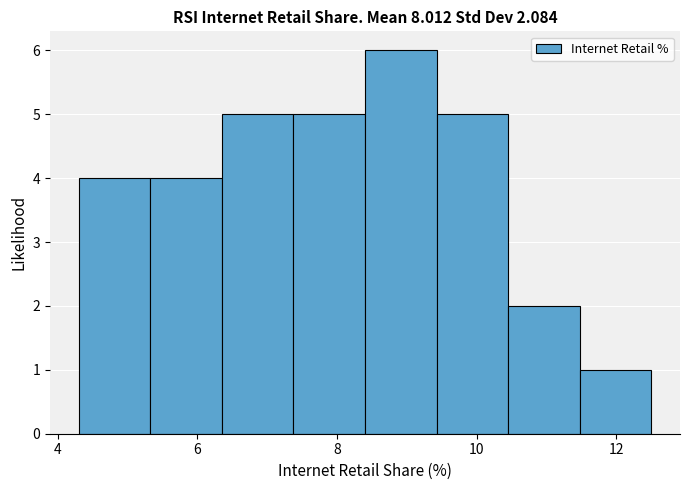

Reading left to right, list every bar in this chart as the range it spans on the x-axis followed by its height. Neither the bar edges nor the heights are printed on the chart, so give them approximately, as read against the axes.

4.4 to 5.4: 4
5.4 to 6.4: 4
6.4 to 7.4: 5
7.4 to 8.4: 5
8.4 to 9.4: 6
9.4 to 10.4: 5
10.4 to 11.4: 2
11.4 to 12.6: 1